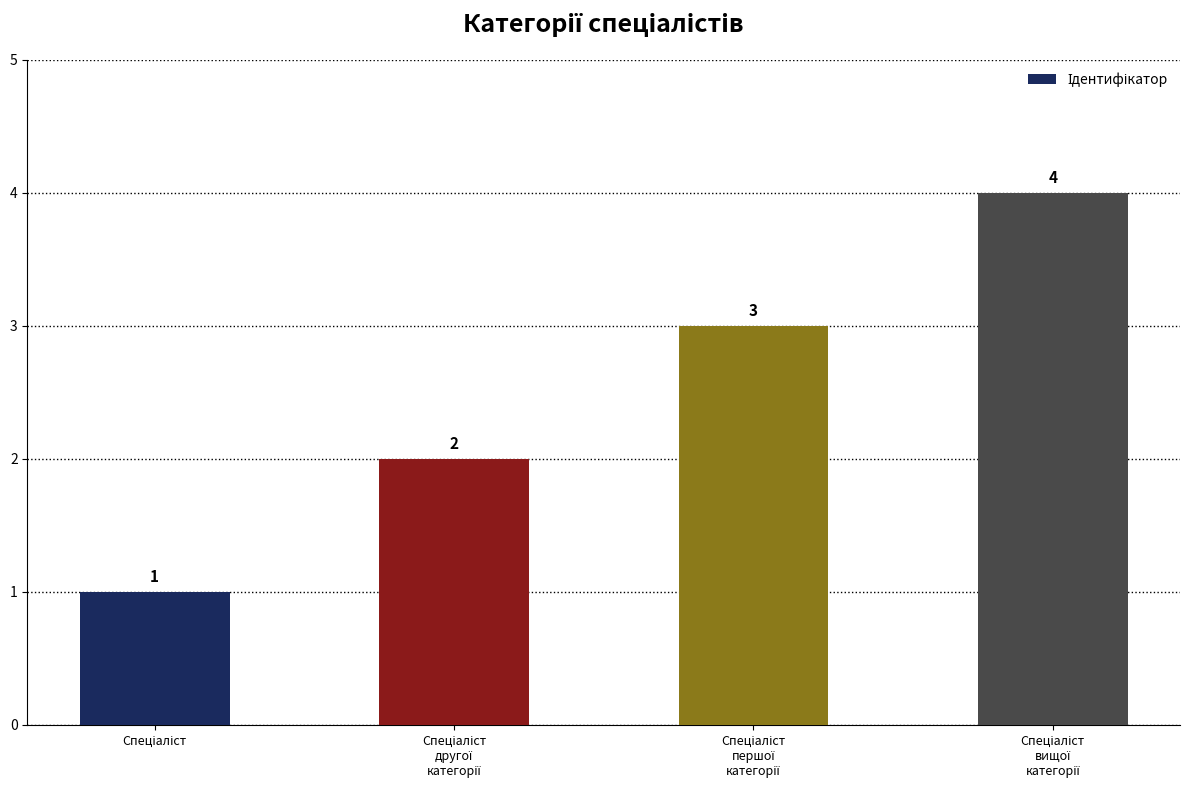

Does the chart contain stacked bars?

No